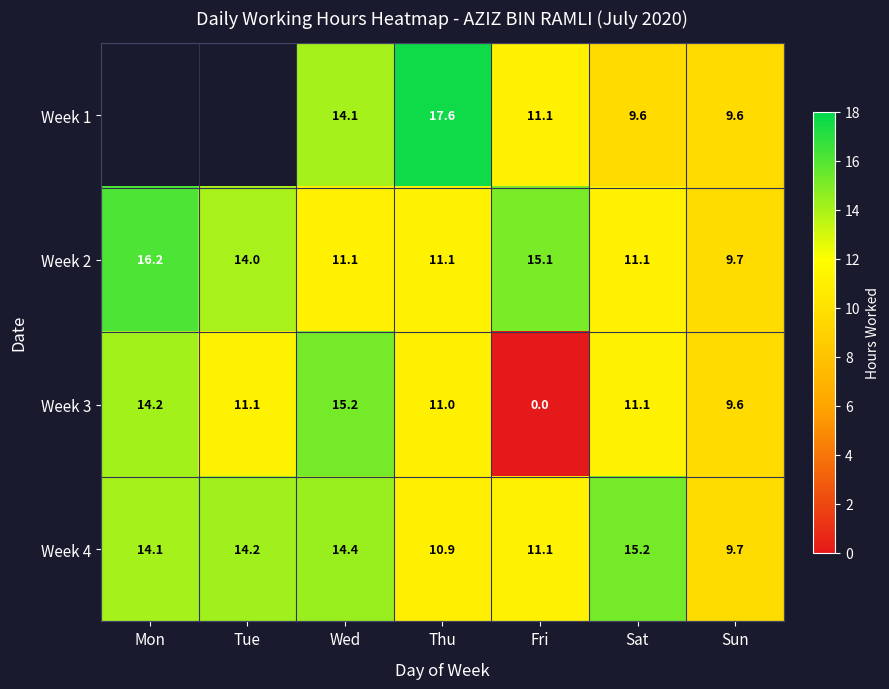

What is the sum of the Week 4 values at Wed and Mon?

28.5